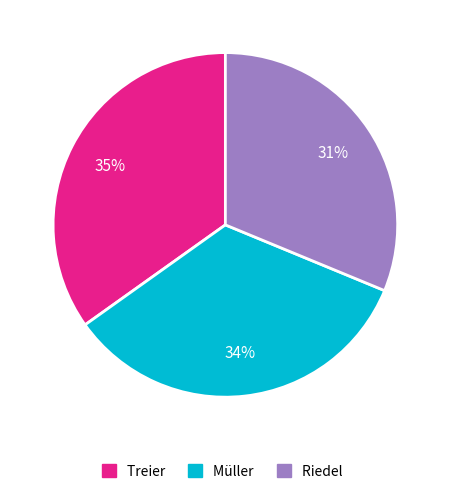

How many segments does this pie chart have?

3